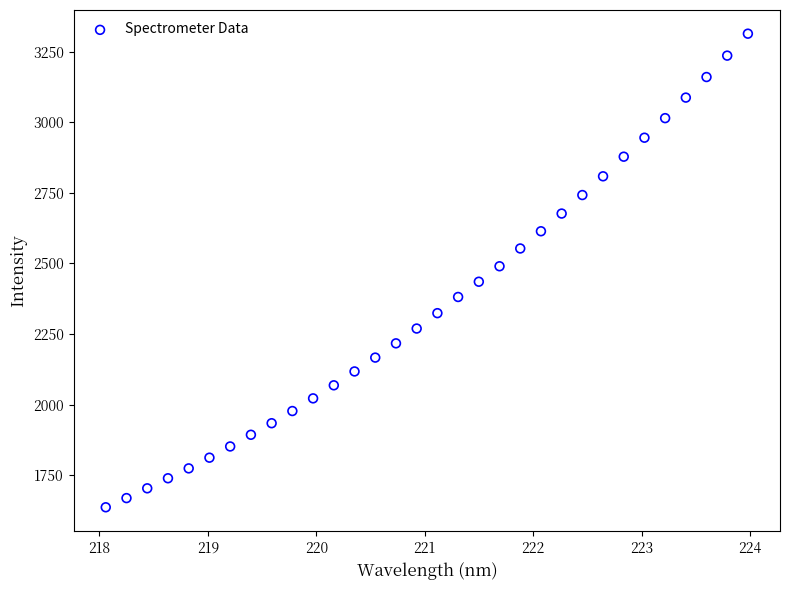

What is the range of Y values (max minus min)?

1676.7